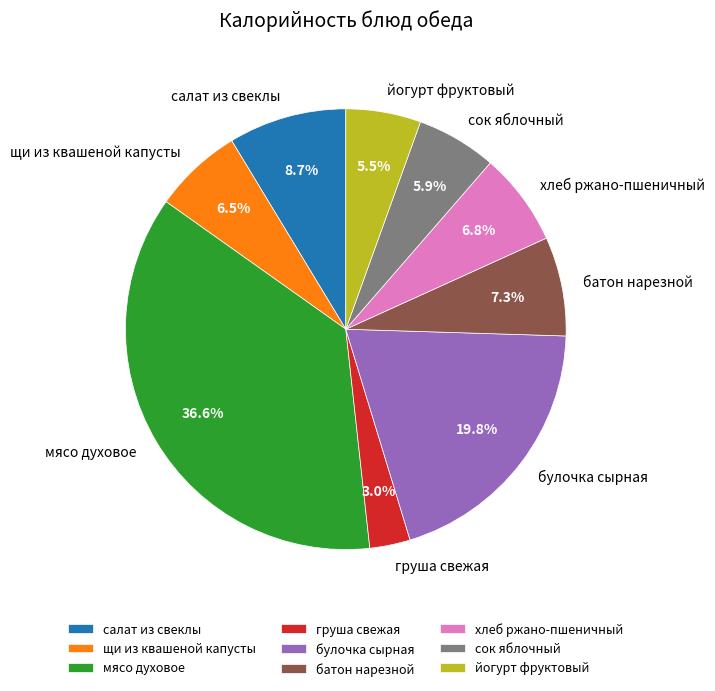

Approximately how many times larger is the value at батон нарезной compared to салат из свеклы?

0.8